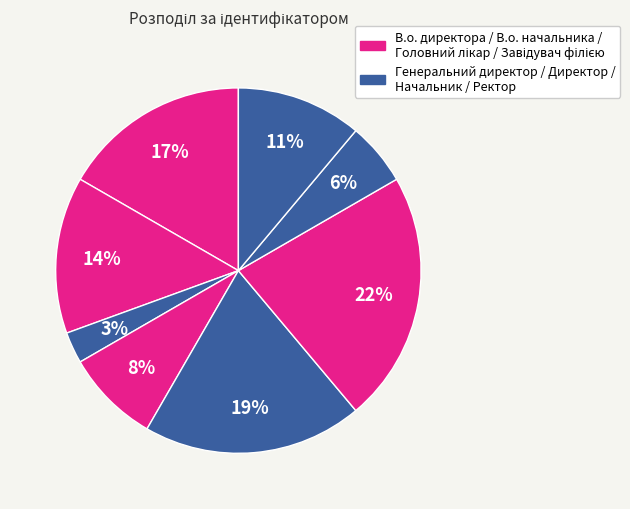

What is the smallest slice in the pie chart?

Генеральний директор